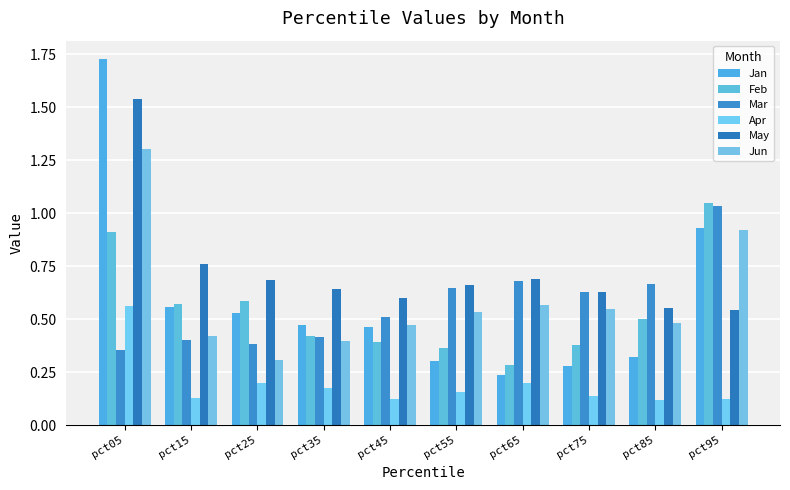

Is it true that Jun equals 0.7 at pct15?

False